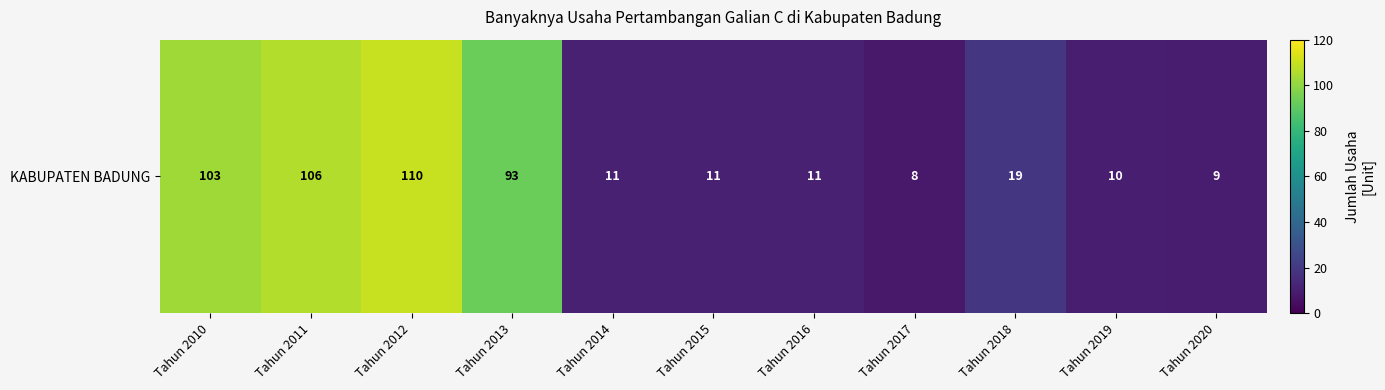

List the labels in order of value, largest first.

Tahun 2012, Tahun 2011, Tahun 2010, Tahun 2013, Tahun 2018, Tahun 2014, Tahun 2015, Tahun 2016, Tahun 2019, Tahun 2020, Tahun 2017